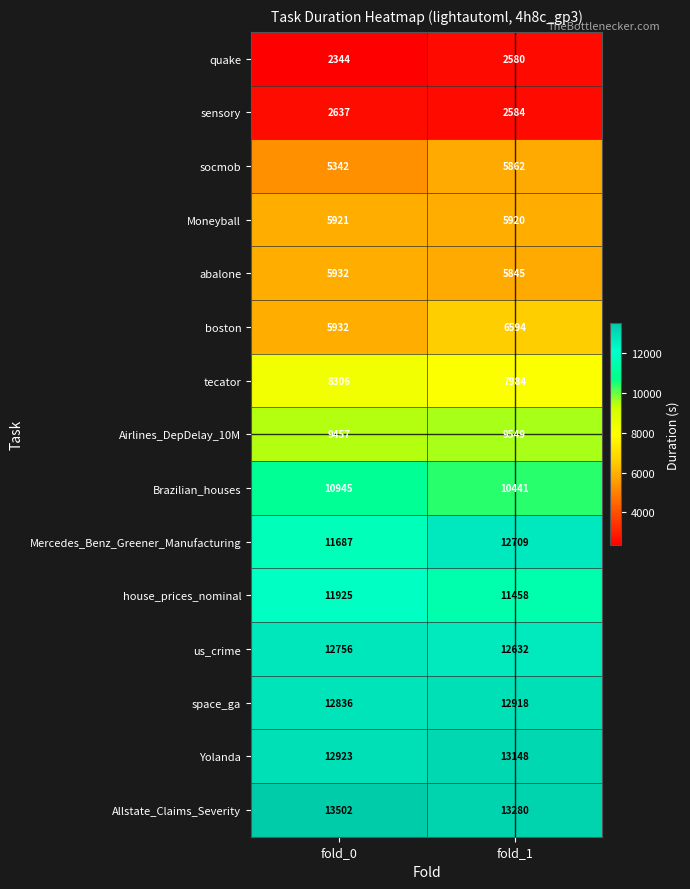

Read the Yolanda value at fold_1, to the nearest 10.

13150